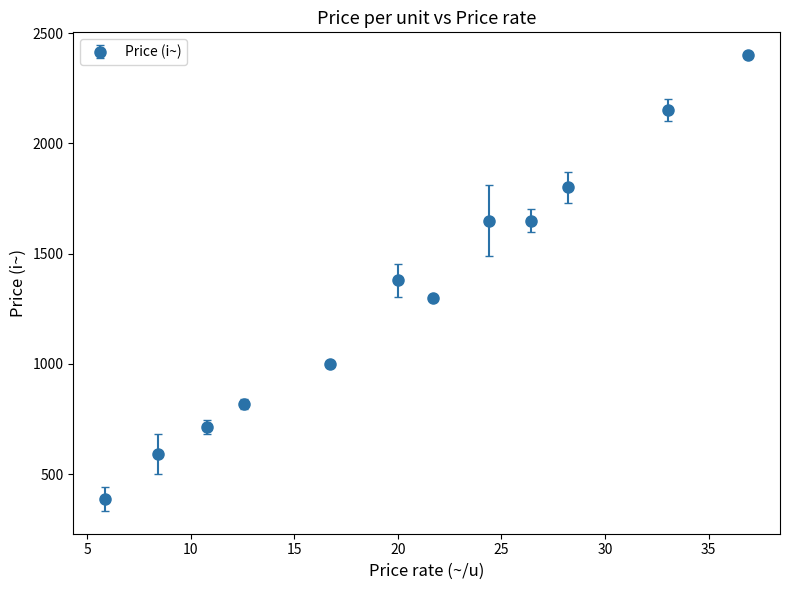

What is the difference between the maximum and second lowest values?

1810.0